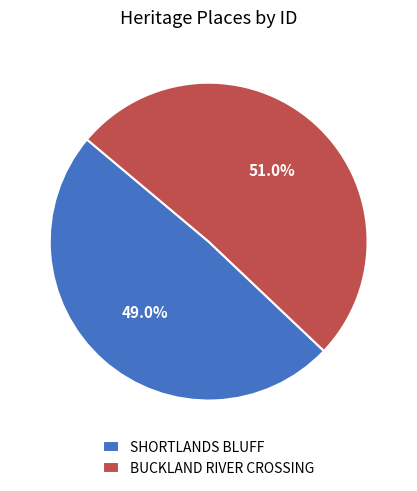

Is it true that BUCKLAND RIVER CROSSING is 51% of the pie?

True